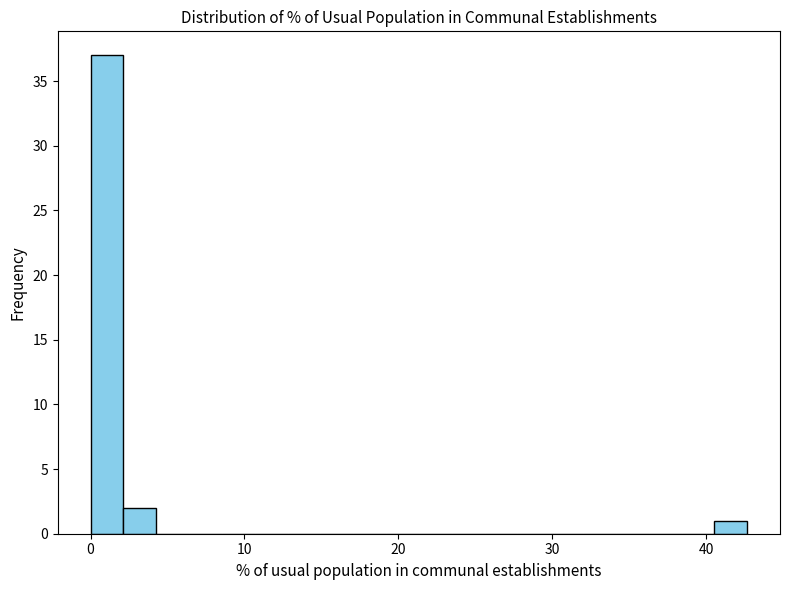

Read against the x-axis, roughly where is the centre of the tallest bar?

1